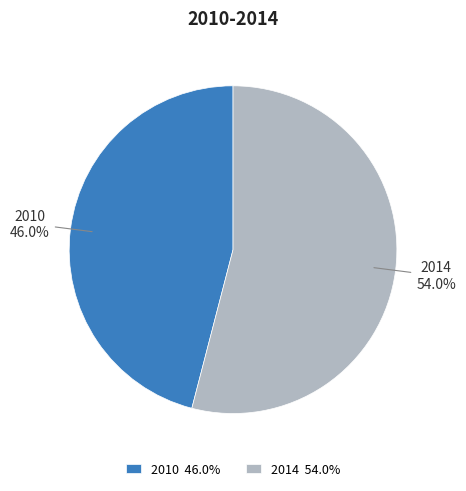

Which category has the smallest portion of the pie?

2010